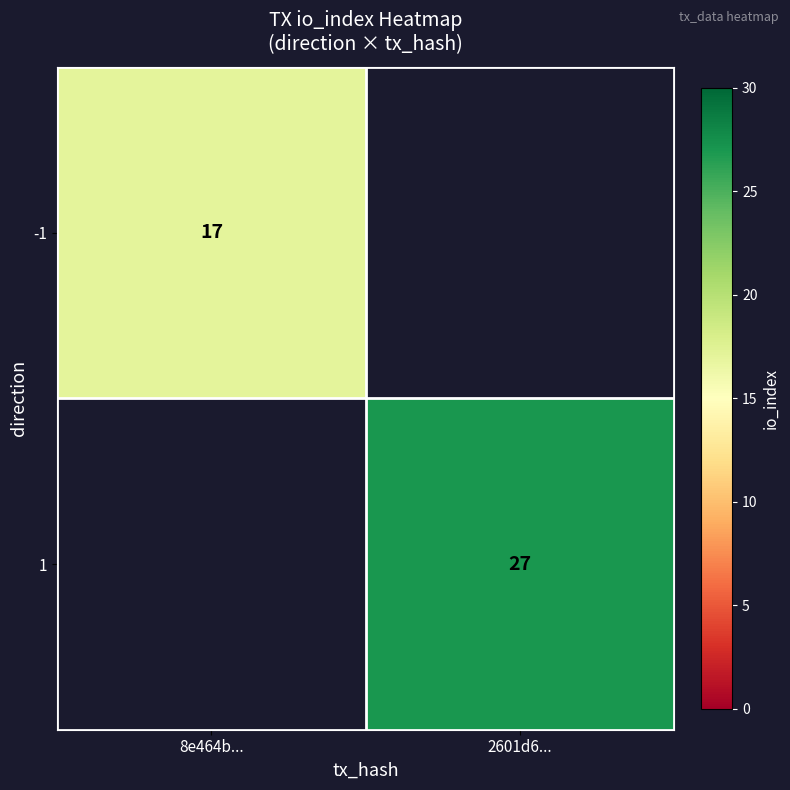

Is the value of -1 at 8e464b... greater than the value of 1 at 2601d6...?

No